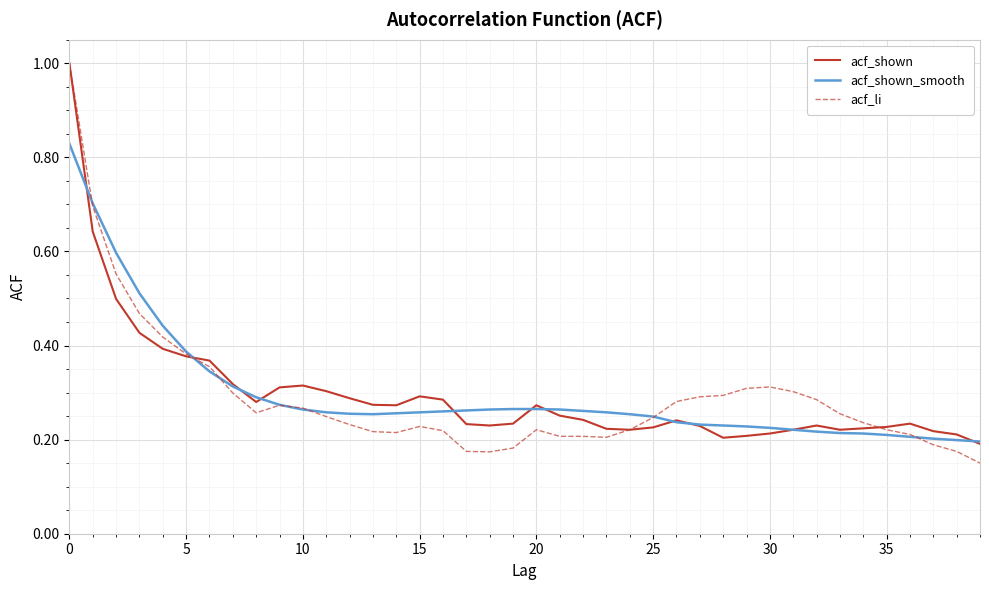

Which series has the widest spread of values?

acf_li